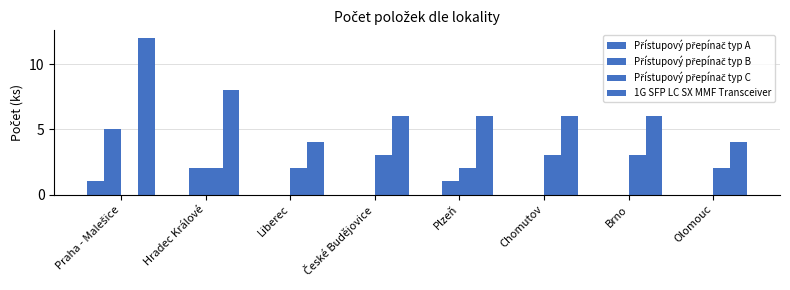

Between Praha - Malešice and Brno, which series saw the biggest shift?

1G SFP LC SX MMF Transceiver